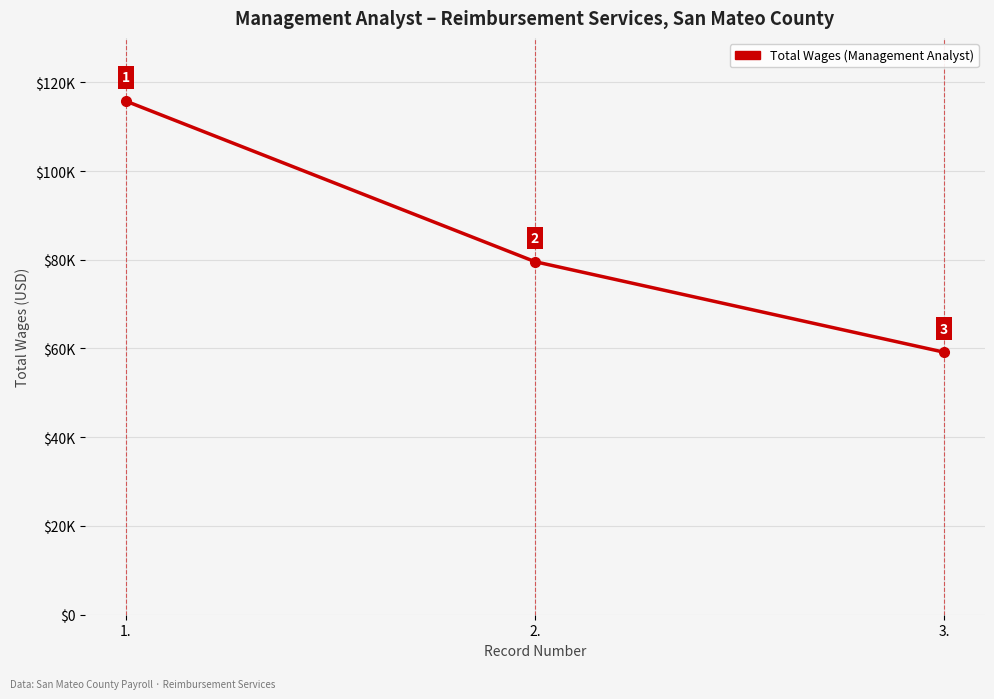

Is this an area chart (filled region under the line)?

No